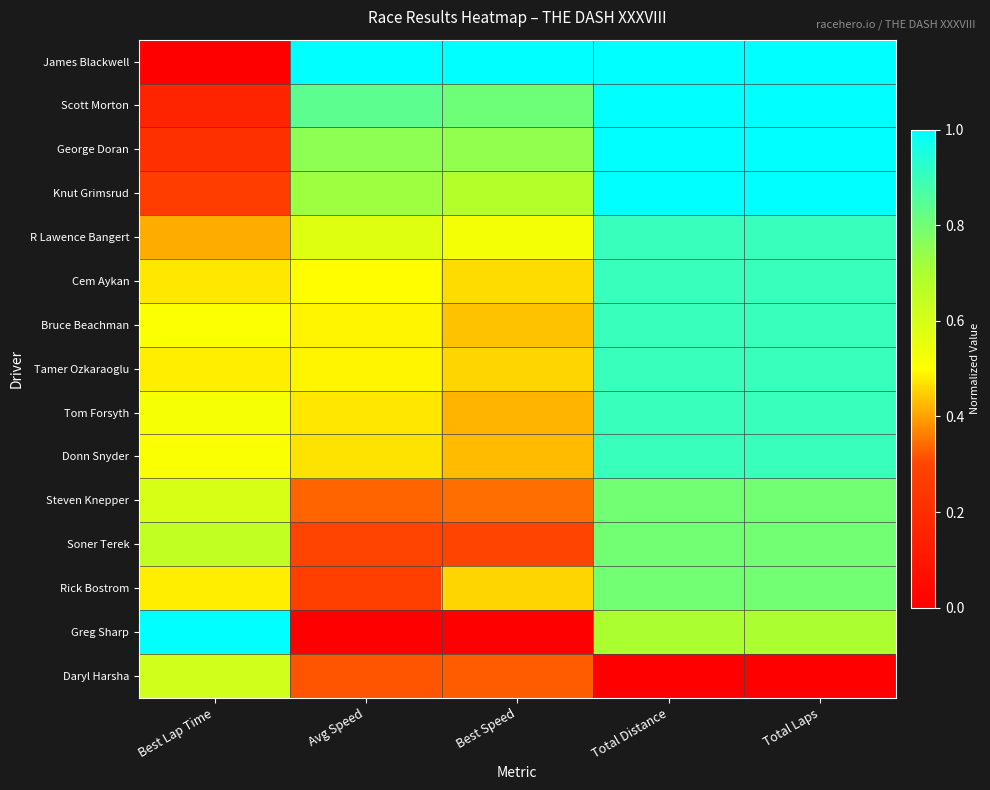

Which series has the largest range (max minus min)?

James Blackwell